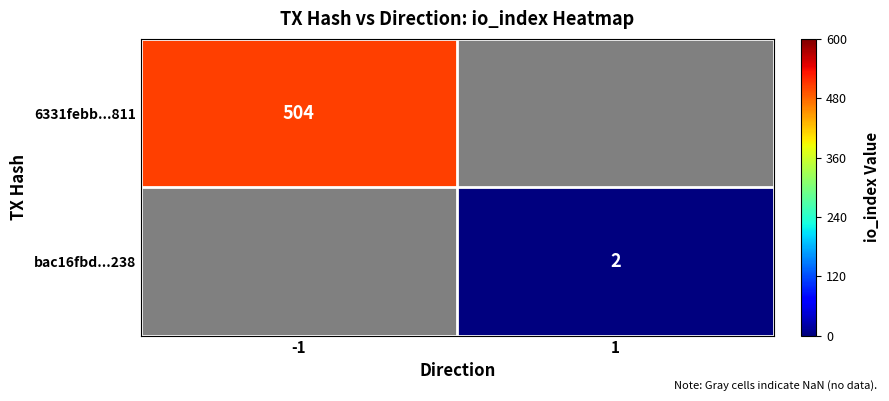

Is the value of bac16fbd...238 at 1 greater than the value of 6331febb...811 at -1?

No